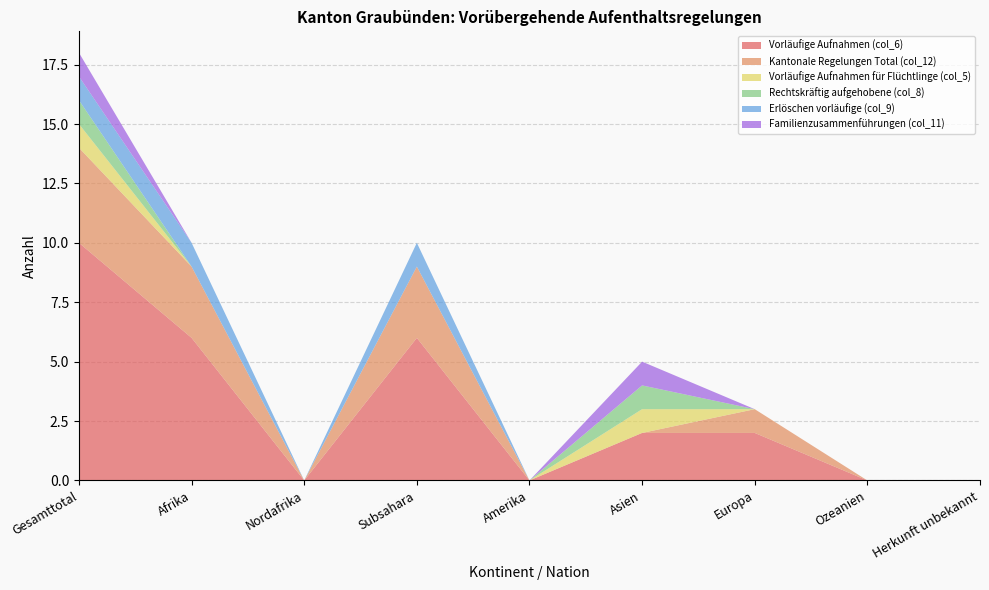

Reading left to right, list all the values displayed in this chart.

Vorläufige Aufnahmen (col_6): Gesamttotal=10	Afrika=6	Nordafrika=0	Subsahara=6	Amerika=0	Asien=2	Europa=2	Ozeanien=0	Herkunft unbekannt=0
Kantonale Regelungen Total (col_12): Gesamttotal=4	Afrika=3	Nordafrika=0	Subsahara=3	Amerika=0	Asien=0	Europa=1	Ozeanien=0	Herkunft unbekannt=0
Vorläufige Aufnahmen für Flüchtlinge (col_5): Gesamttotal=1	Afrika=0	Nordafrika=0	Subsahara=0	Amerika=0	Asien=1	Europa=0	Ozeanien=0	Herkunft unbekannt=0
Rechtskräftig aufgehobene (col_8): Gesamttotal=1	Afrika=0	Nordafrika=0	Subsahara=0	Amerika=0	Asien=1	Europa=0	Ozeanien=0	Herkunft unbekannt=0
Erlöschen vorläufige (col_9): Gesamttotal=1	Afrika=1	Nordafrika=0	Subsahara=1	Amerika=0	Asien=0	Europa=0	Ozeanien=0	Herkunft unbekannt=0
Familienzusammenführungen (col_11): Gesamttotal=1	Afrika=0	Nordafrika=0	Subsahara=0	Amerika=0	Asien=1	Europa=0	Ozeanien=0	Herkunft unbekannt=0